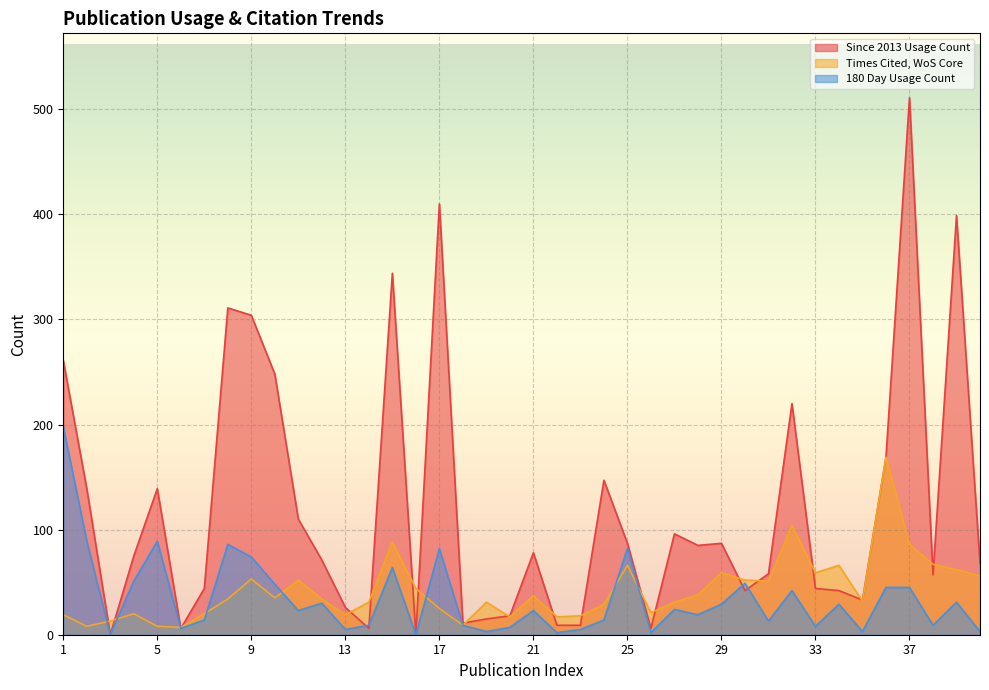

What is the difference between the maximum and second lowest values in the Times Cited, WoS Core series?

161